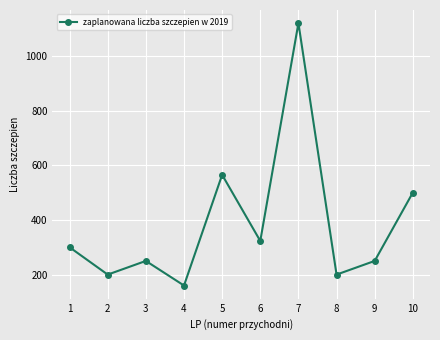

The value at 2 is 60. True or false?

False